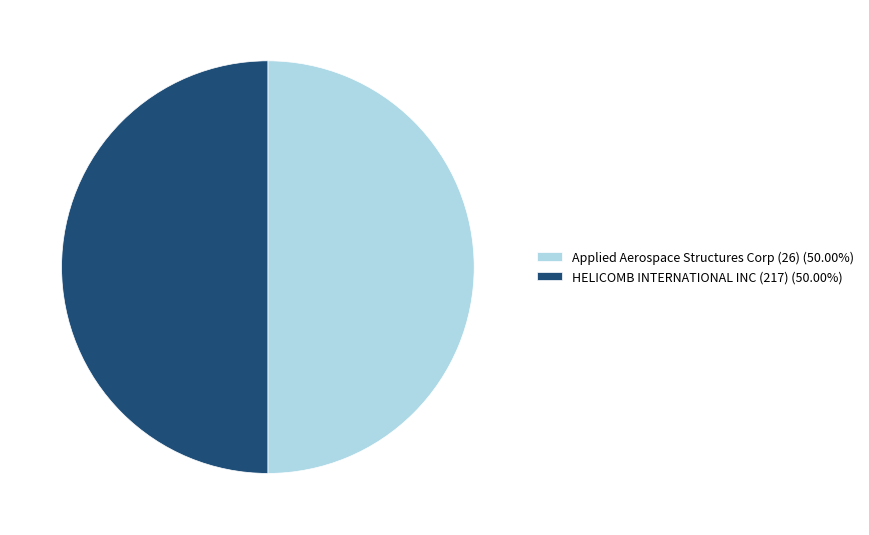

Approximately how many times larger is the value at HELICOMB INTERNATIONAL INC (217) (50.00%) compared to Applied Aerospace Structures Corp (26) (50.00%)?

1.0